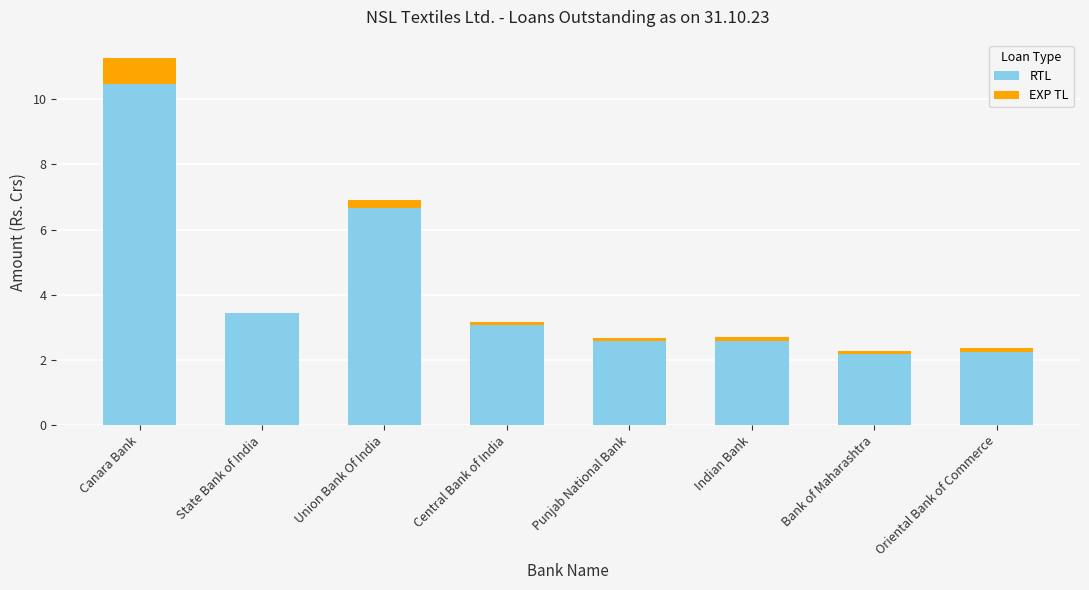

Read the RTL value at Canara Bank.

10.5